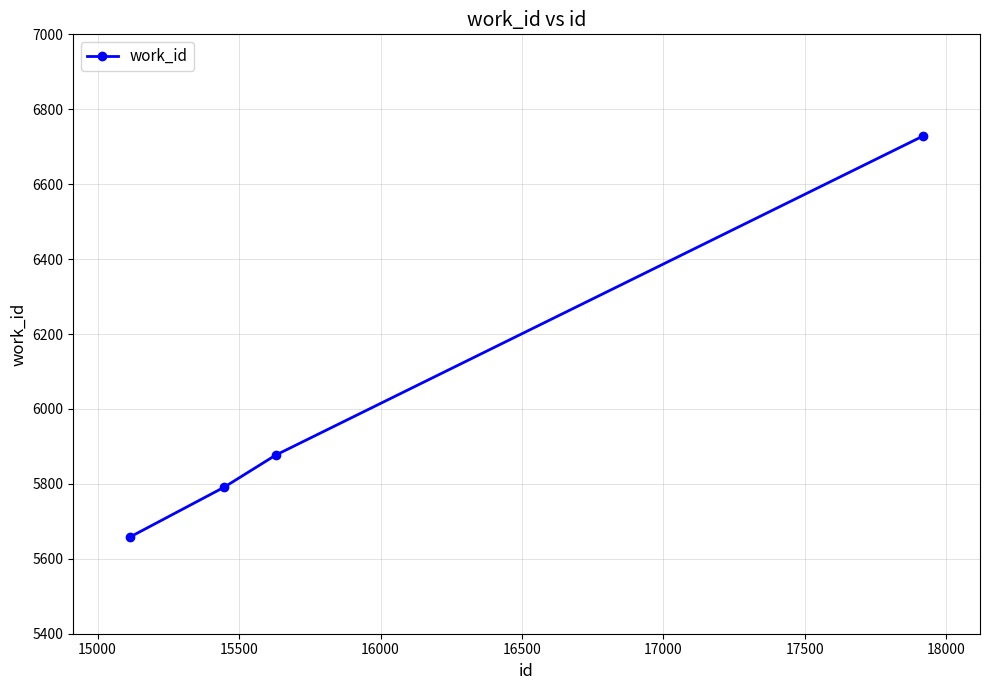

Reading left to right, transcribe all the data shown in this chart.

5658	5791	5877	6729